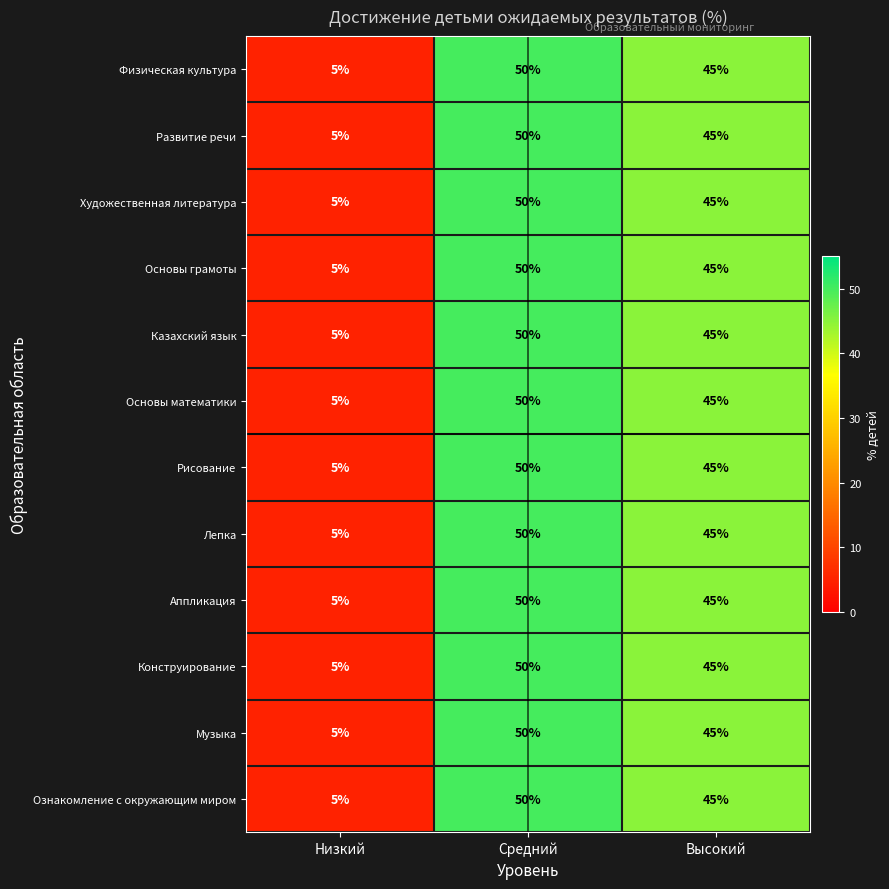

Rank the categories by Физическая культура value from highest to lowest.

Средний, Высокий, Низкий